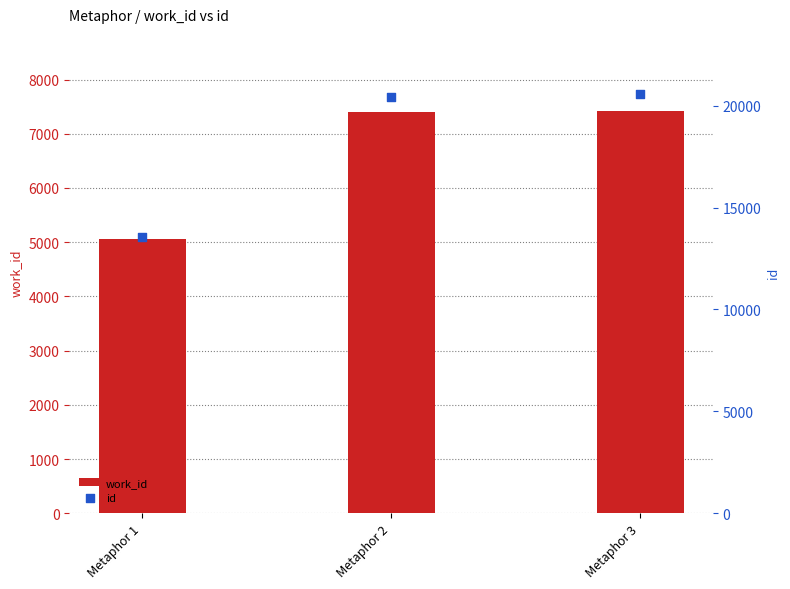

Which series has the widest spread of Y values?

id